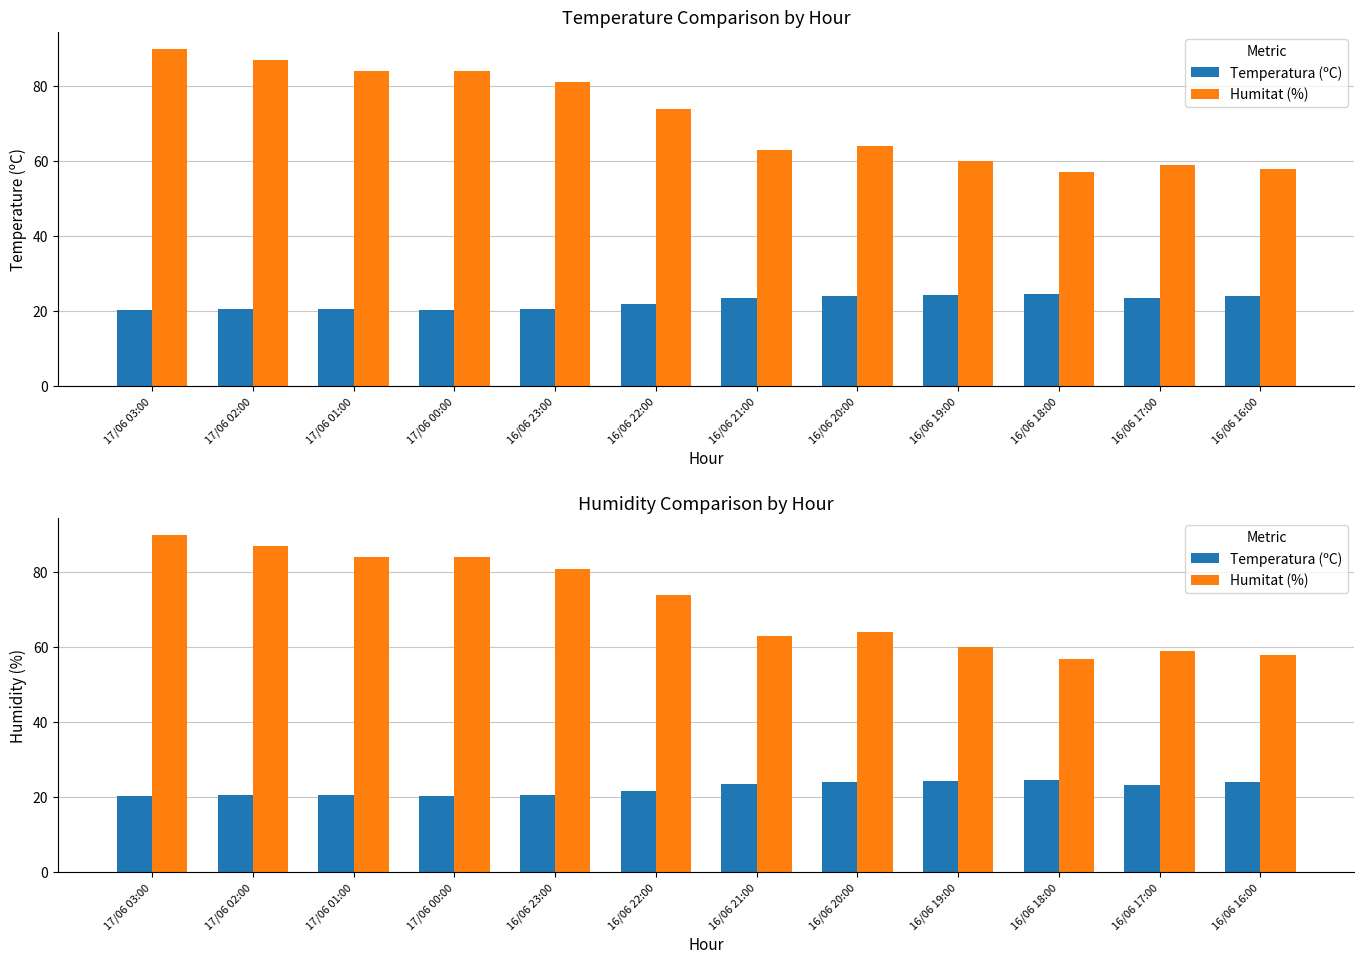

Count the number of categories in the chart.

12